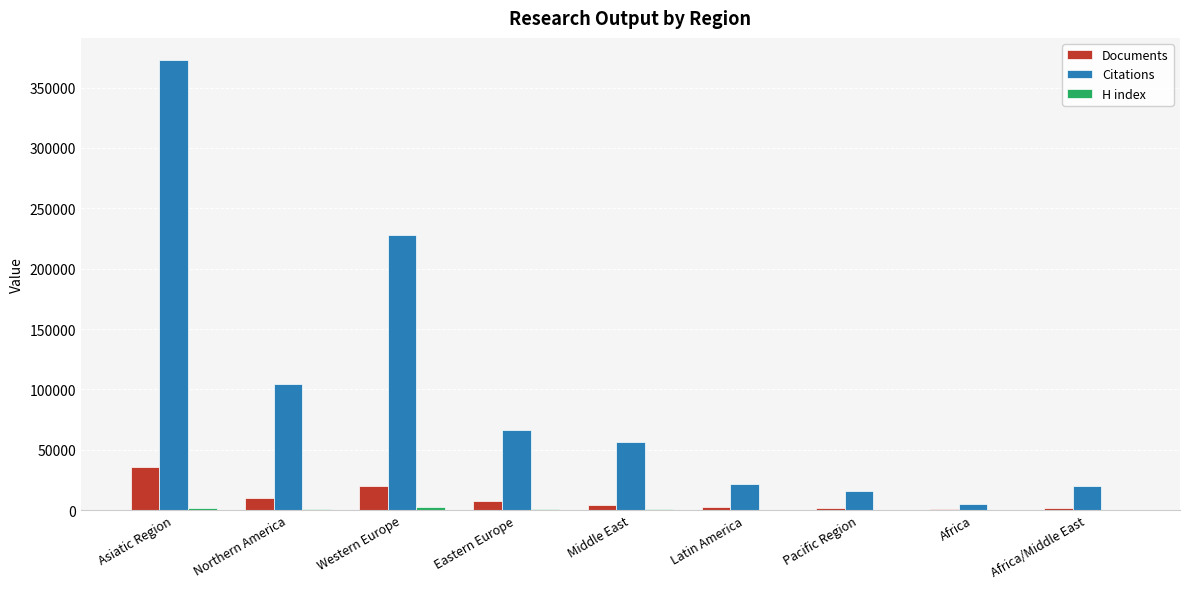

What is the sum of all Citations values?

891188